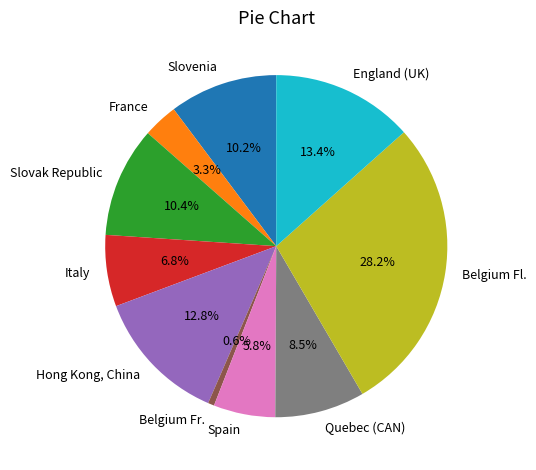

What percentage is the Belgium Fr. slice, to the nearest percent?

1%